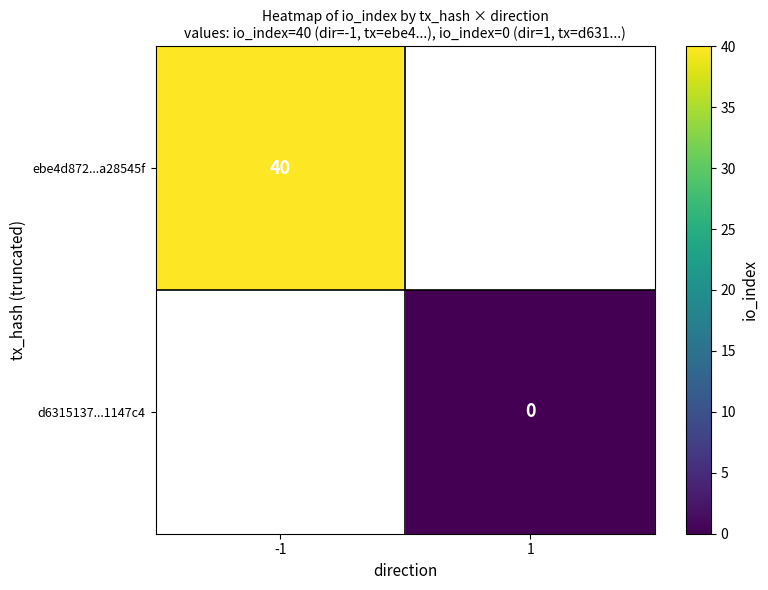

Which category has the lowest value across all series?

1